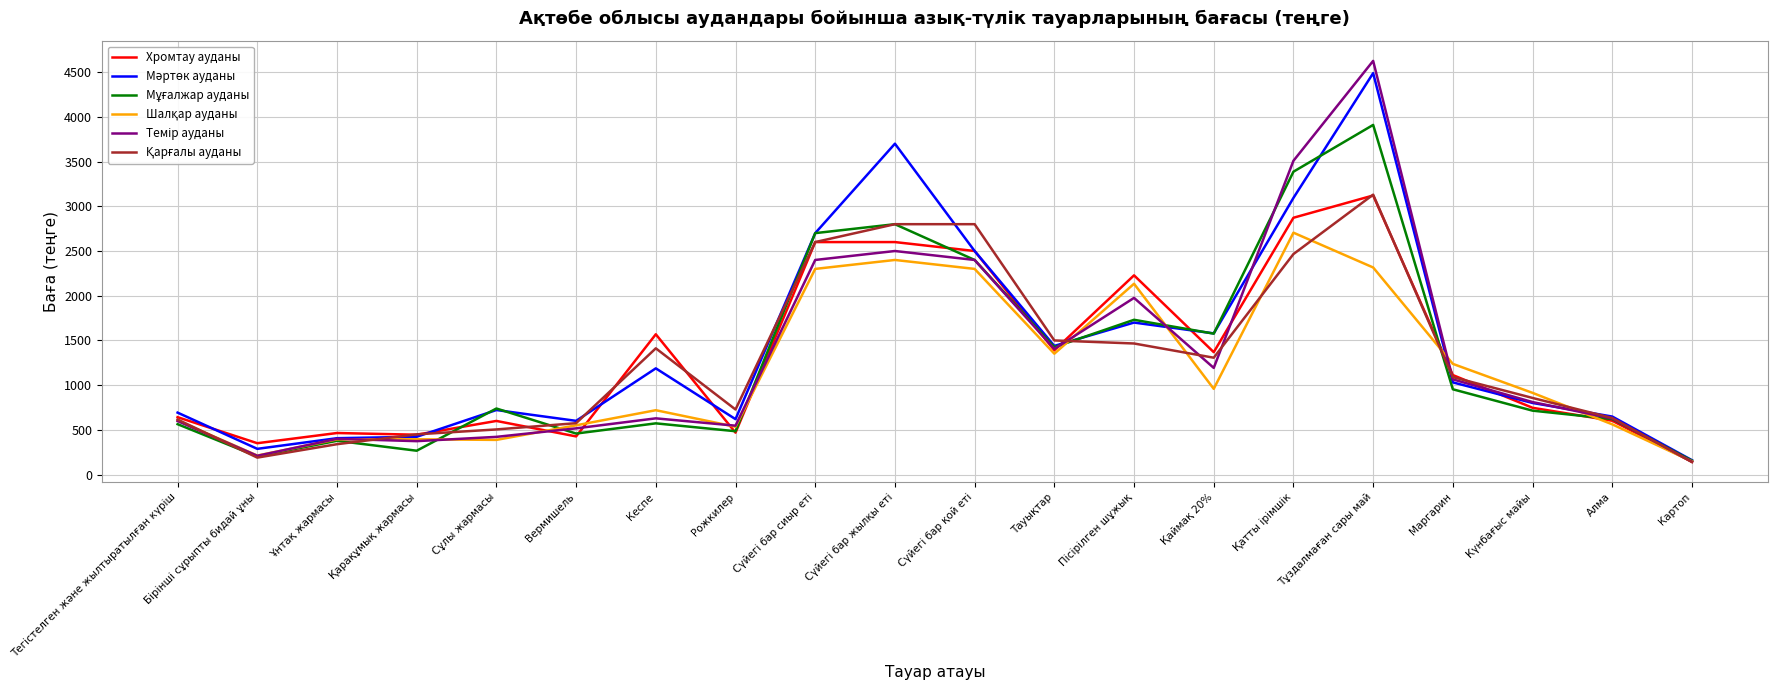

What is the smallest value displayed?

140